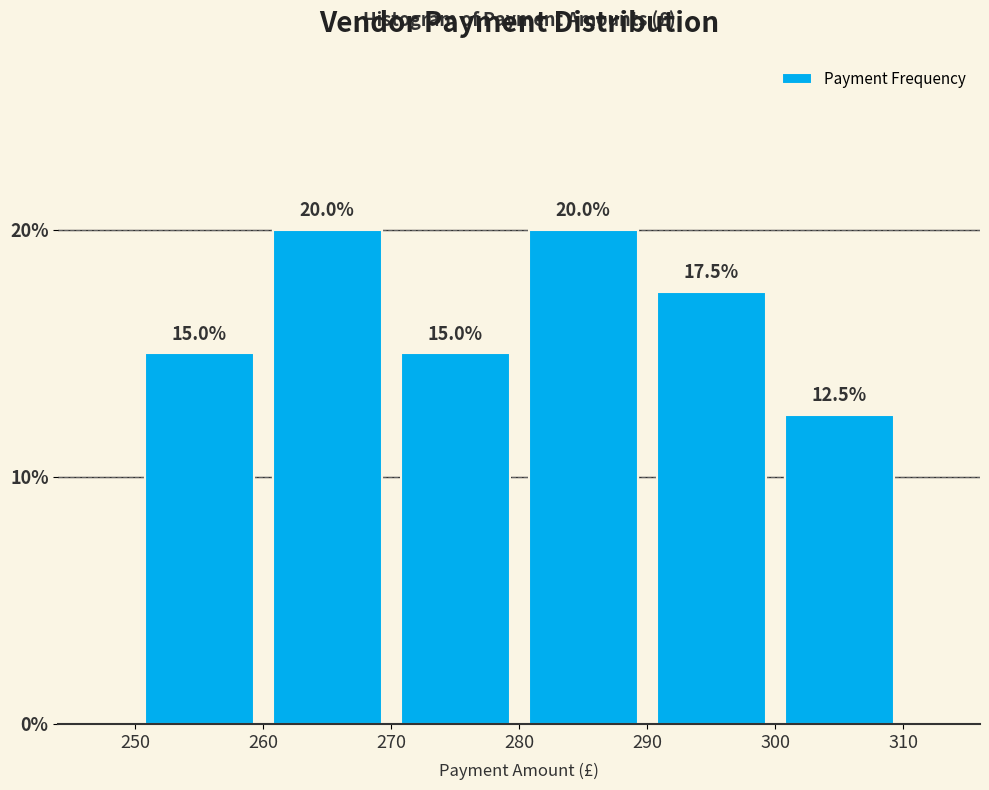

How tall is the bar that spans 300 to 310 on the x-axis?

12.5